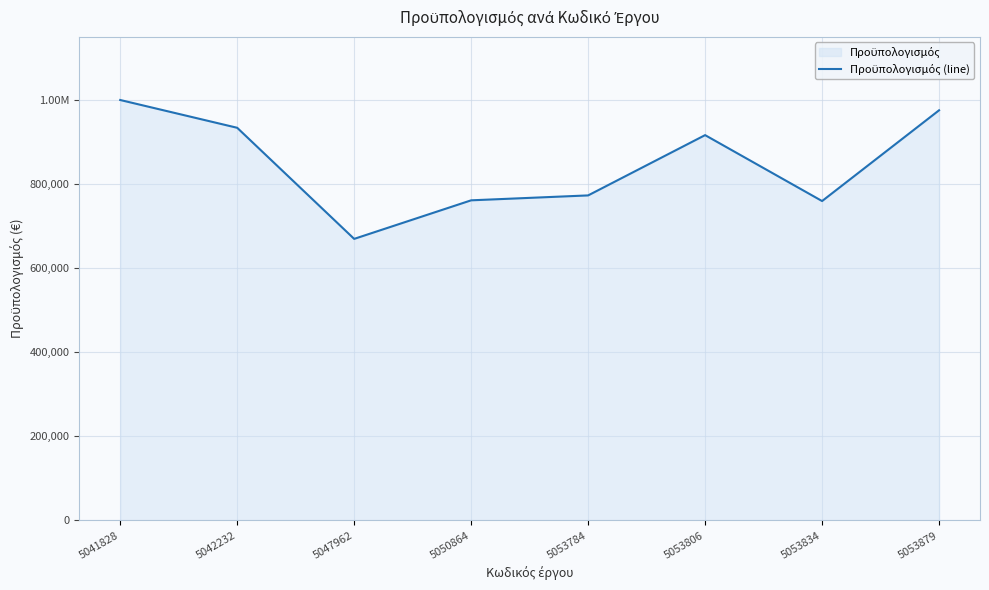

Read the value at 5053784.

772994.2